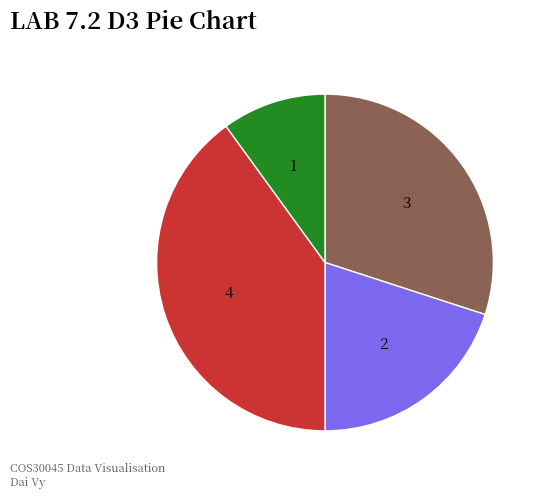

Does any single category account for the majority?

No